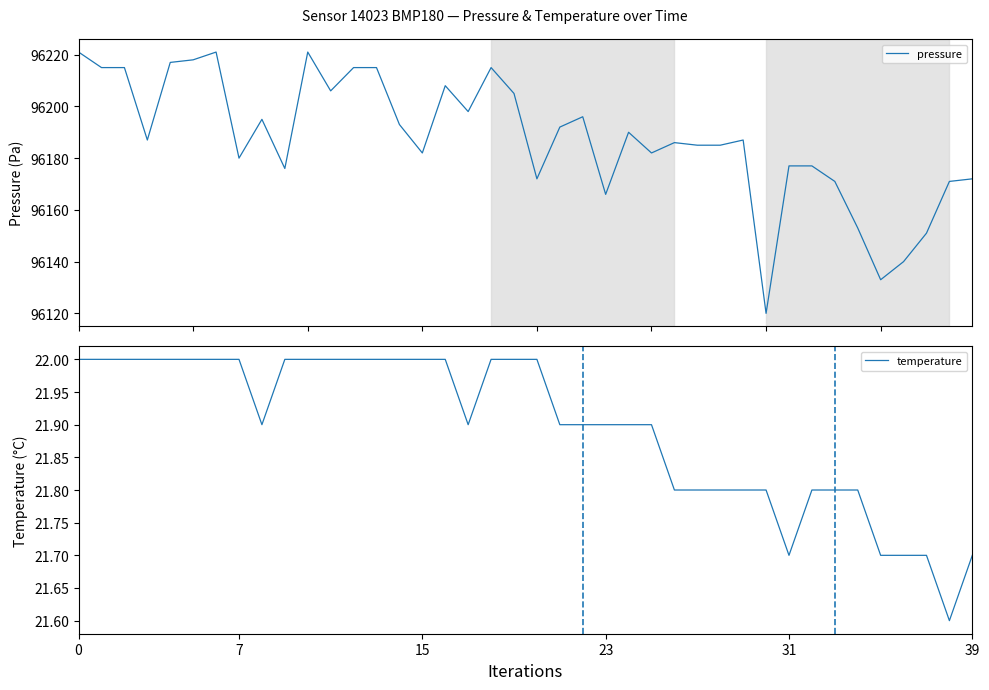

Between 27 and 33, which is larger?

27